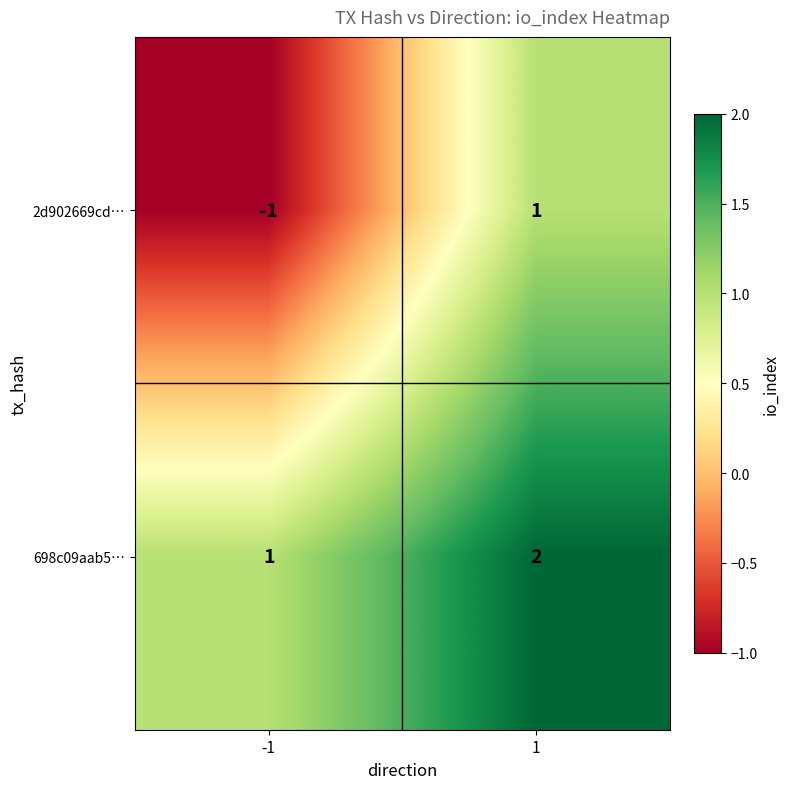

Reading left to right, list all the values displayed in this chart.

2d902669cd…: -1	1
698c09aab5…: 1	2